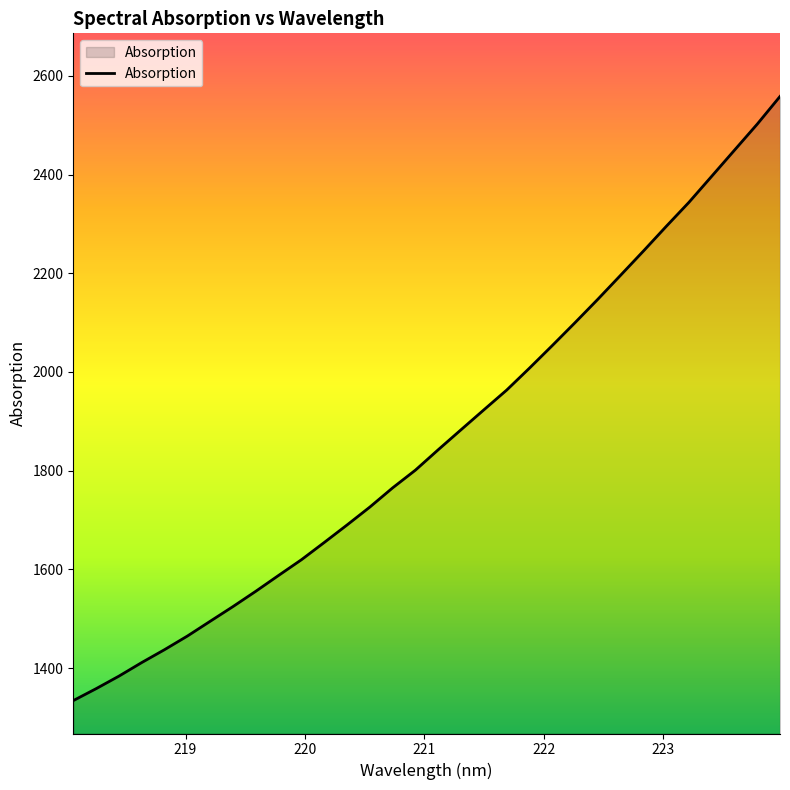

What is the smallest value displayed?

1334.0